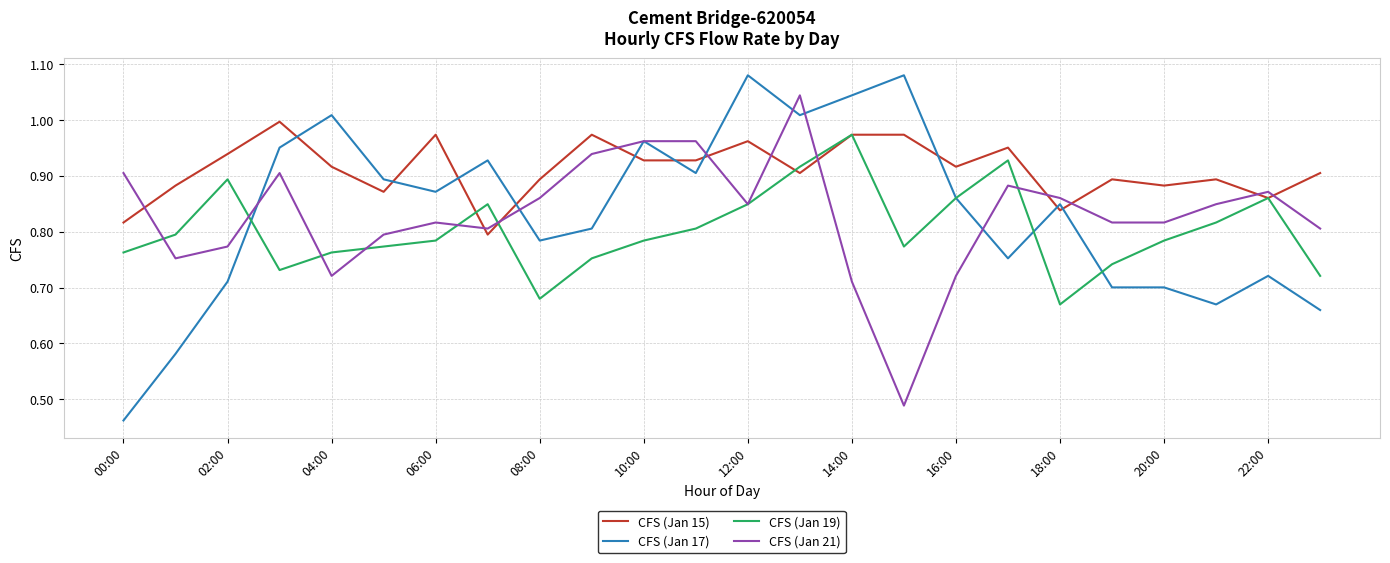

At how many categories does at least one series exceed 0?

24